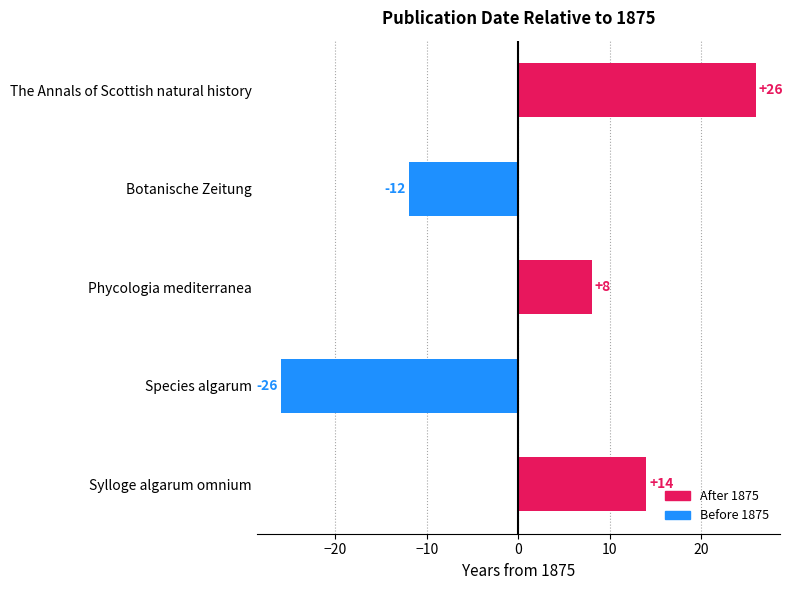

How many values are between -12 and 14?

3